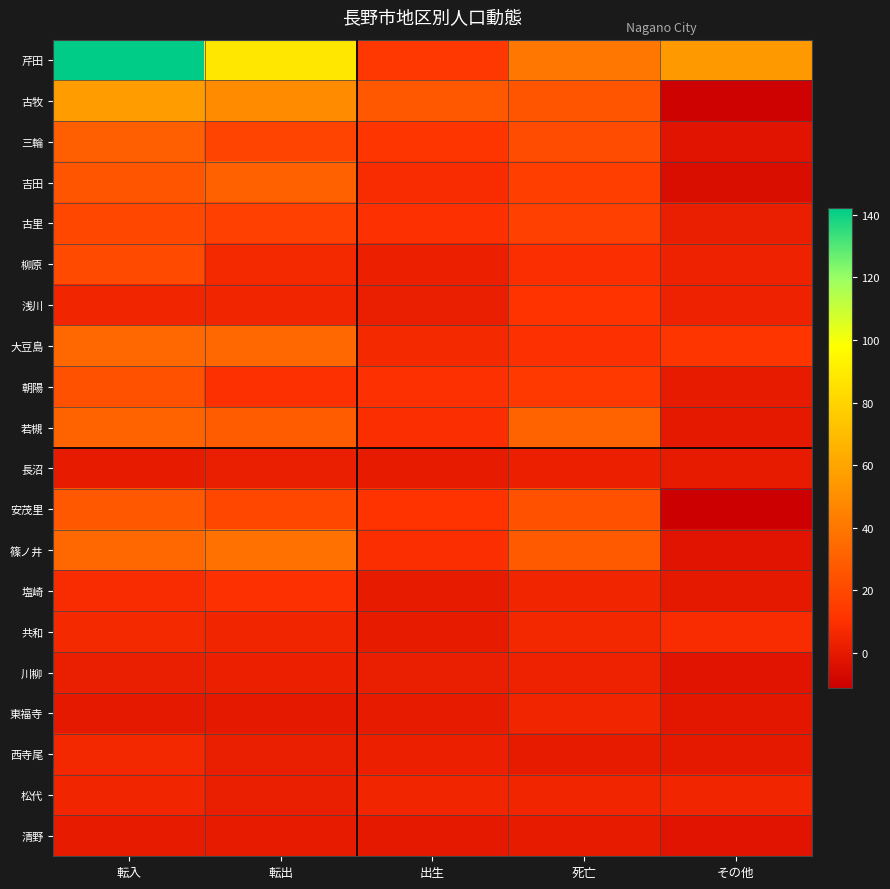

Which series has the largest range (max minus min)?

芹田